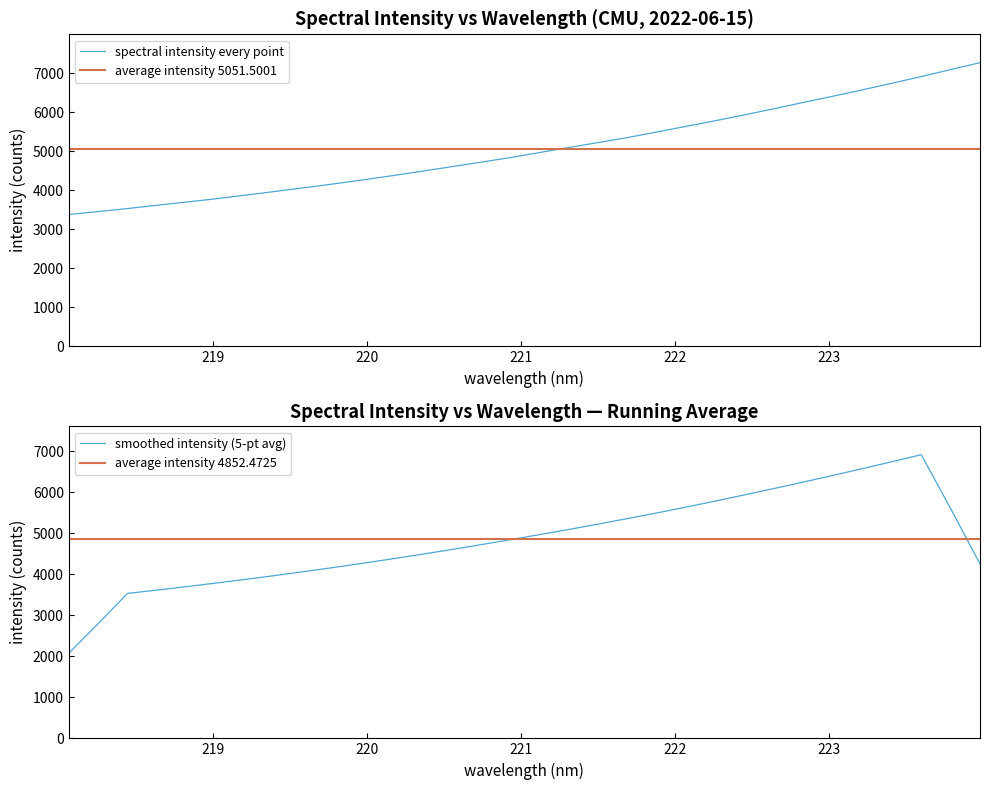

What is the maximum value shown in the chart?

7270.5